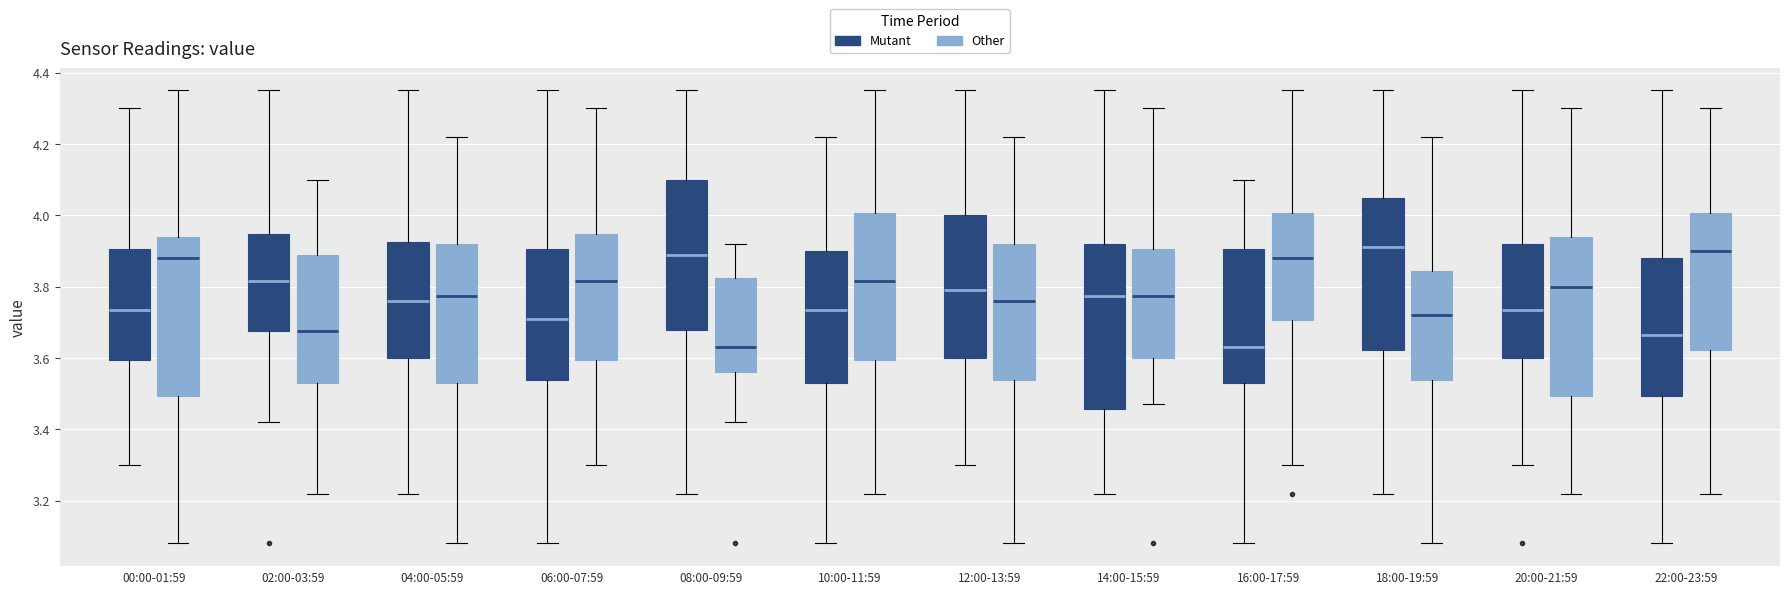

Reading left to right, transcribe this box plot: for each box, give where its median line is, the range the box spans, and where its two whiskers end, as read against the y-axis. The values are not printed on the chart, so give them approximately, as read against the axis.

00:00-01:59 (Mutant): median 3.74, box 3.60 to 3.90, whiskers 3.30 to 4.30
00:00-01:59 (Other): median 3.88, box 3.50 to 3.94, whiskers 3.08 to 4.36
02:00-03:59 (Mutant): median 3.82, box 3.68 to 3.94, whiskers 3.42 to 4.36
02:00-03:59 (Other): median 3.68, box 3.54 to 3.90, whiskers 3.22 to 4.10
04:00-05:59 (Mutant): median 3.76, box 3.60 to 3.92, whiskers 3.22 to 4.36
04:00-05:59 (Other): median 3.78, box 3.54 to 3.92, whiskers 3.08 to 4.22
06:00-07:59 (Mutant): median 3.72, box 3.54 to 3.90, whiskers 3.08 to 4.36
06:00-07:59 (Other): median 3.82, box 3.60 to 3.94, whiskers 3.30 to 4.30
08:00-09:59 (Mutant): median 3.90, box 3.68 to 4.10, whiskers 3.22 to 4.36
08:00-09:59 (Other): median 3.64, box 3.56 to 3.82, whiskers 3.42 to 3.92
10:00-11:59 (Mutant): median 3.74, box 3.54 to 3.90, whiskers 3.08 to 4.22
10:00-11:59 (Other): median 3.82, box 3.60 to 4.00, whiskers 3.22 to 4.36
12:00-13:59 (Mutant): median 3.80, box 3.60 to 4.00, whiskers 3.30 to 4.36
12:00-13:59 (Other): median 3.76, box 3.54 to 3.92, whiskers 3.08 to 4.22
14:00-15:59 (Mutant): median 3.78, box 3.46 to 3.92, whiskers 3.22 to 4.36
14:00-15:59 (Other): median 3.78, box 3.60 to 3.90, whiskers 3.48 to 4.30
16:00-17:59 (Mutant): median 3.64, box 3.54 to 3.90, whiskers 3.08 to 4.10
16:00-17:59 (Other): median 3.88, box 3.70 to 4.00, whiskers 3.30 to 4.36
18:00-19:59 (Mutant): median 3.92, box 3.62 to 4.04, whiskers 3.22 to 4.36
18:00-19:59 (Other): median 3.72, box 3.54 to 3.84, whiskers 3.08 to 4.22
20:00-21:59 (Mutant): median 3.74, box 3.60 to 3.92, whiskers 3.30 to 4.36
20:00-21:59 (Other): median 3.80, box 3.50 to 3.94, whiskers 3.22 to 4.30
22:00-23:59 (Mutant): median 3.66, box 3.50 to 3.88, whiskers 3.08 to 4.36
22:00-23:59 (Other): median 3.90, box 3.62 to 4.00, whiskers 3.22 to 4.30